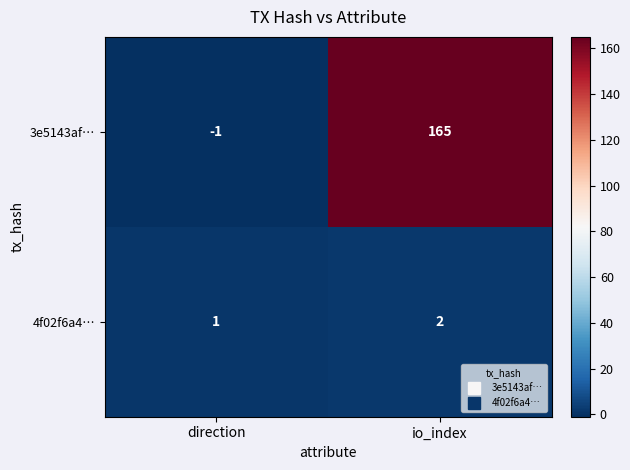

How many categories are shown in the chart?

2